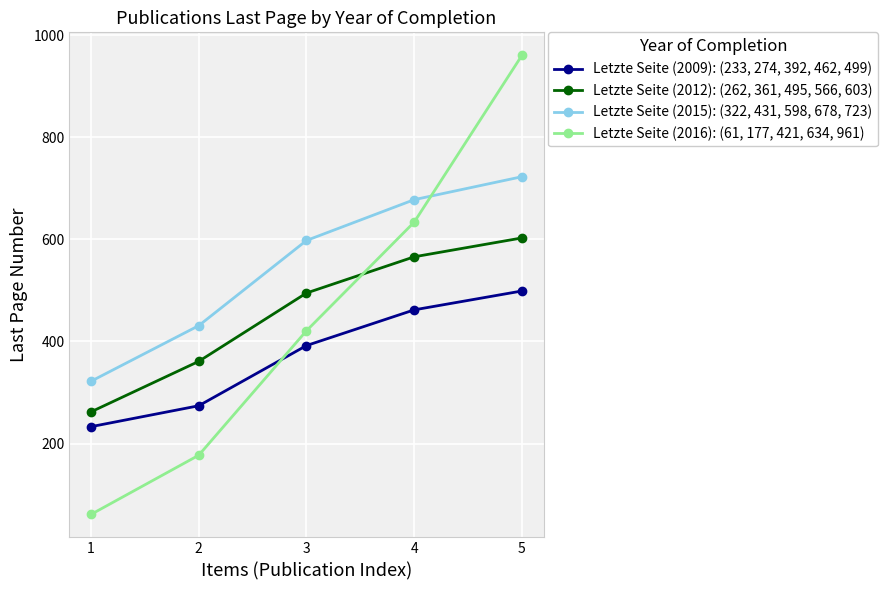

True or false: Letzte Seite (2015): (322, 431, 598, 678, 723) and Letzte Seite (2009): (233, 274, 392, 462, 499) cross at least once.

False